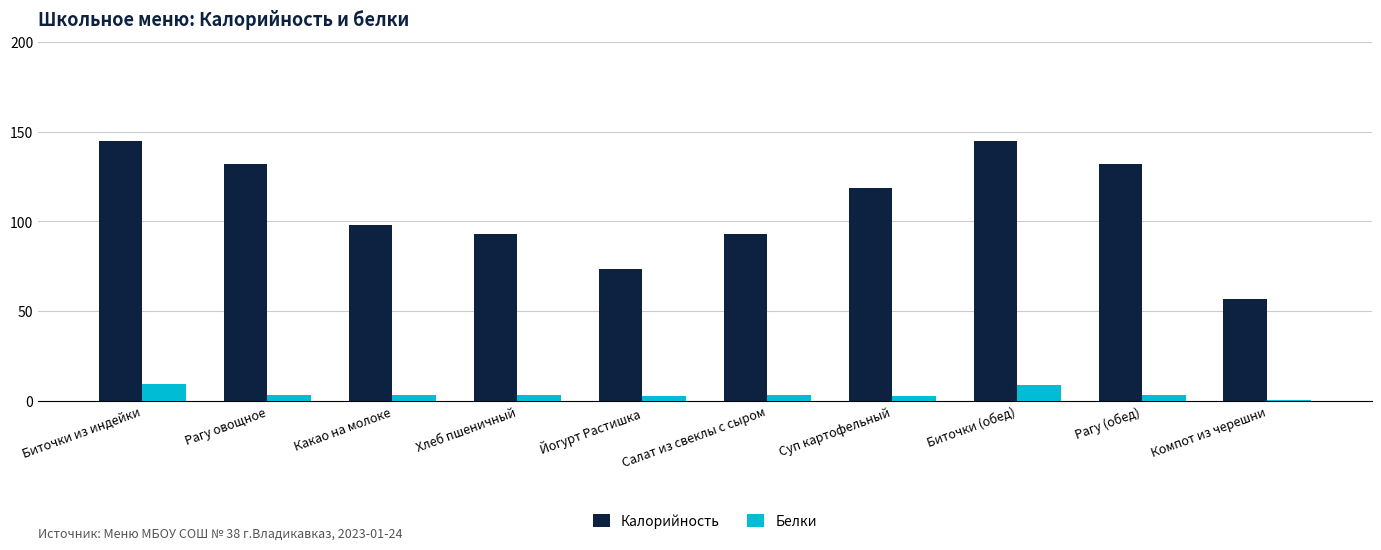

Is the value of Белки at Компот из черешни greater than the value of Калорийность at Суп картофельный?

No